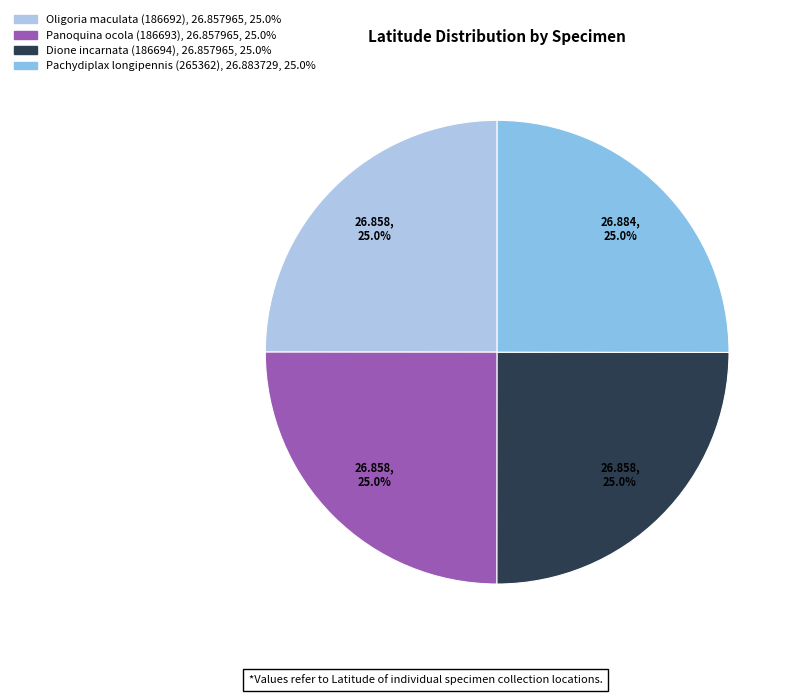

To the nearest percent, what is the average slice percentage?

25%